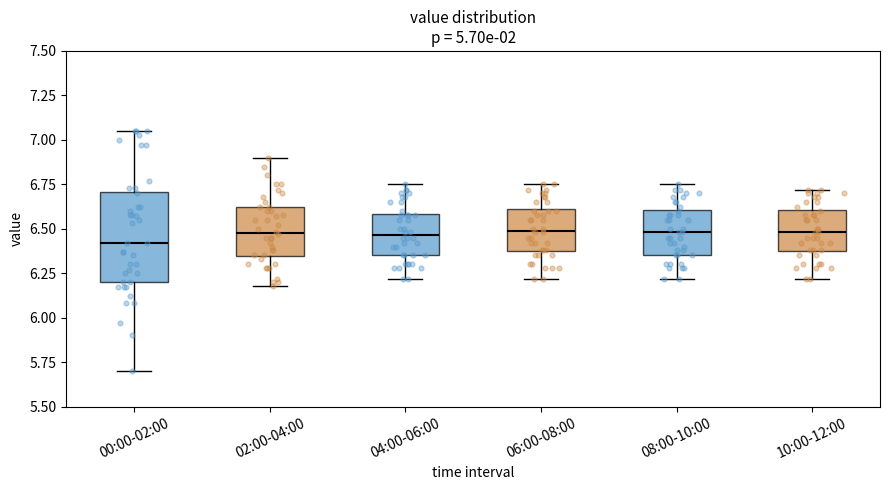

Reading left to right, transcribe this box plot: for each box, give where its median line is, the range the box spans, and where its two whiskers end, as read against the y-axis. The values are not printed on the chart, so give them approximately, as read against the axis.

00:00-02:00: median 6.40, box 6.20 to 6.70, whiskers 5.70 to 7.05
02:00-04:00: median 6.50, box 6.35 to 6.60, whiskers 6.20 to 6.90
04:00-06:00: median 6.45, box 6.35 to 6.60, whiskers 6.20 to 6.75
06:00-08:00: median 6.50, box 6.35 to 6.60, whiskers 6.20 to 6.75
08:00-10:00: median 6.50, box 6.35 to 6.60, whiskers 6.20 to 6.75
10:00-12:00: median 6.50, box 6.35 to 6.60, whiskers 6.20 to 6.70